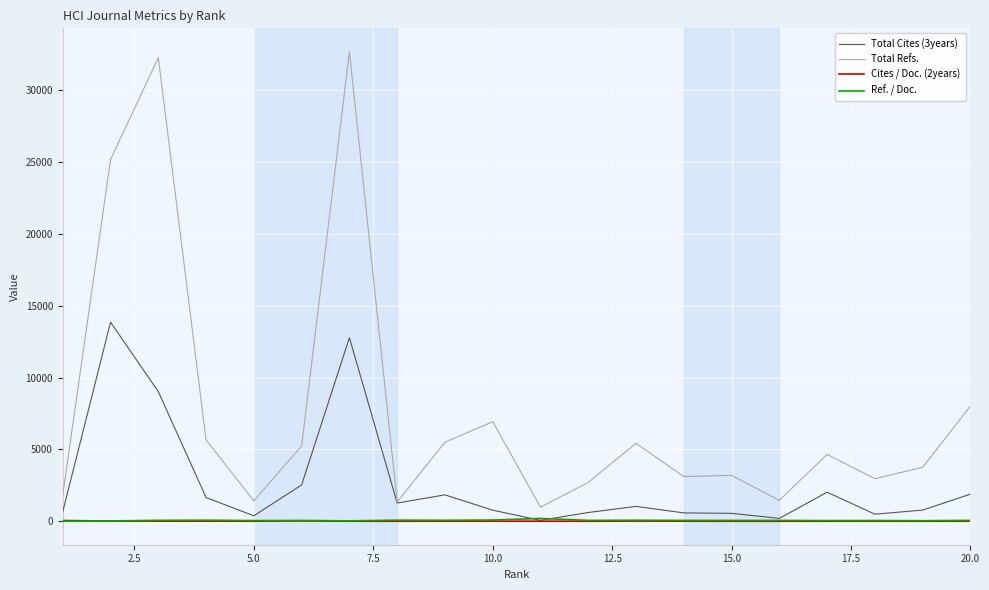

True or false: Ref. / Doc. and Total Refs. cross at least once.

False